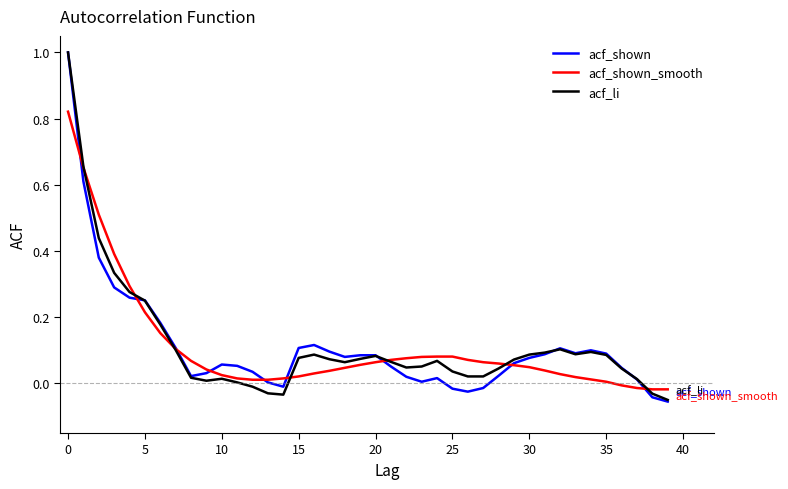

What is the highest value of the acf_li series?

1.0